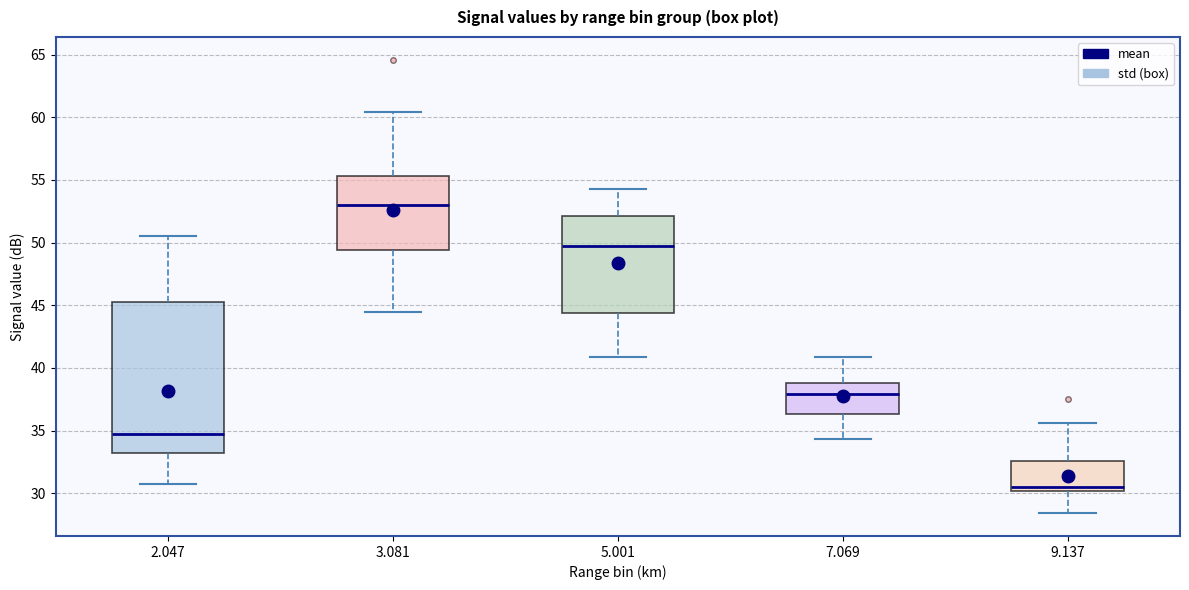

Where is the lower edge of the box at x = 2.047 on the y-axis? The values are not printed on the chart, so give them approximately, as read against the axis.

33.0